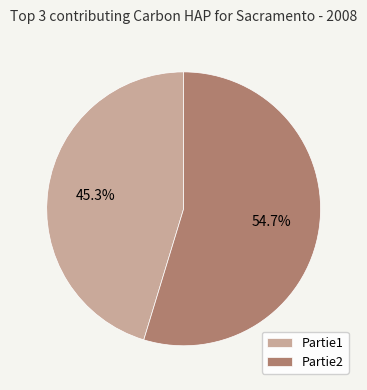

Does Partie1 account for over 50% of the chart?

No